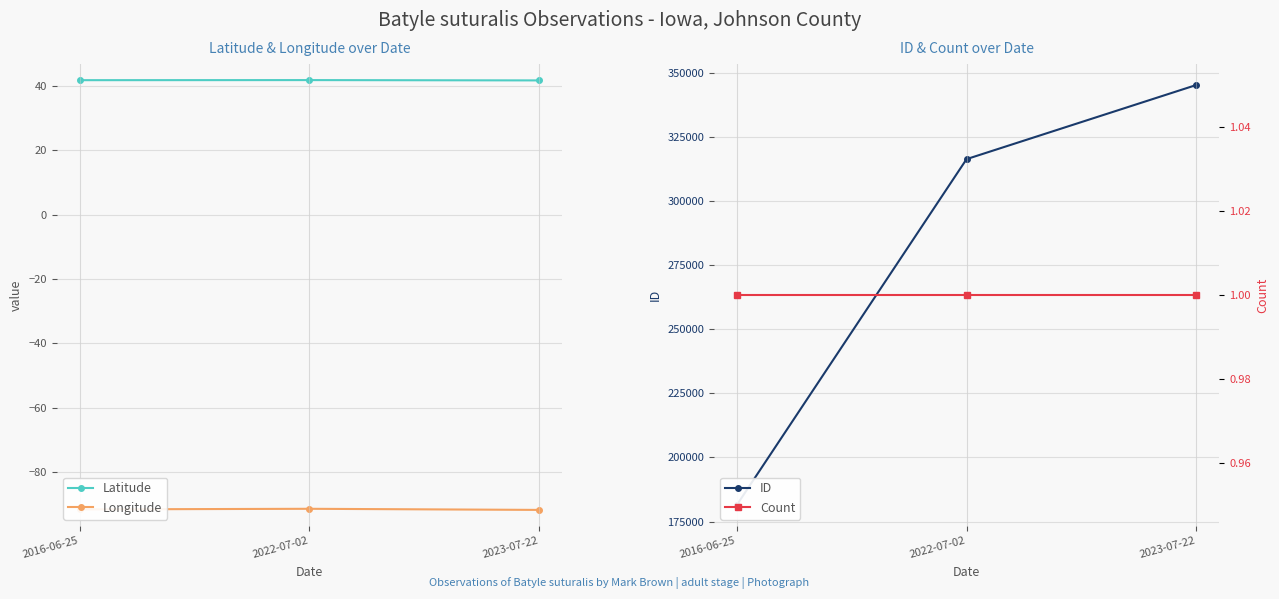

The Count series shows 1.0 at 2016-06-25. True or false?

True